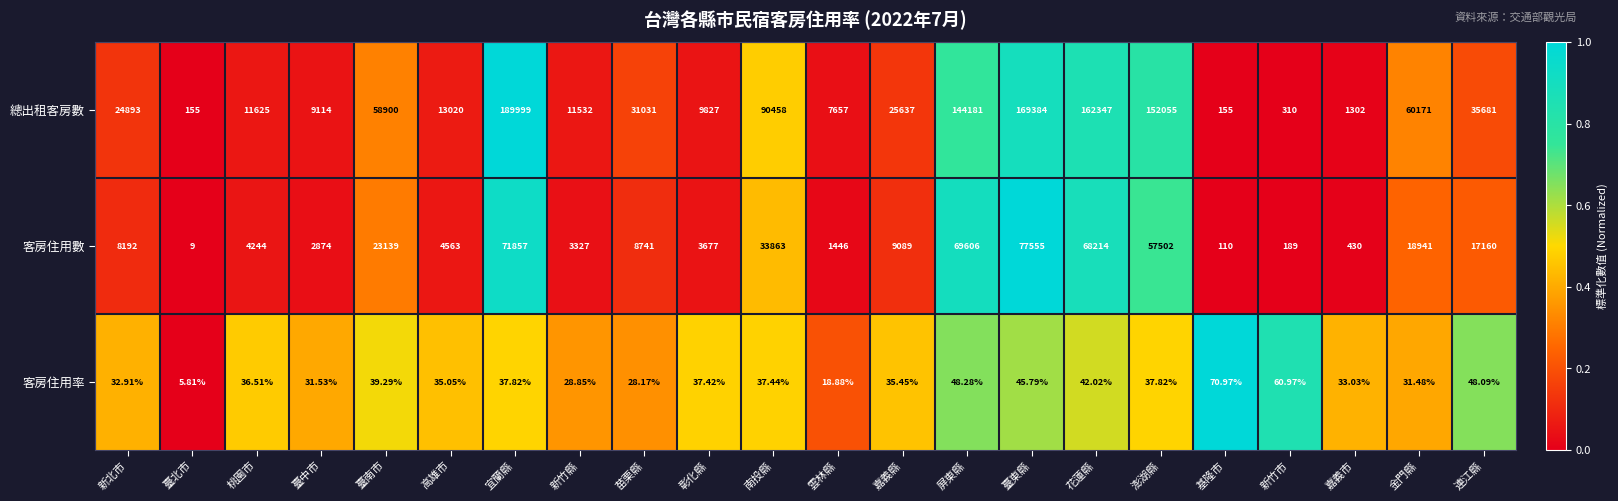

At which label does 客房住用數 reach its minimum?

臺北市